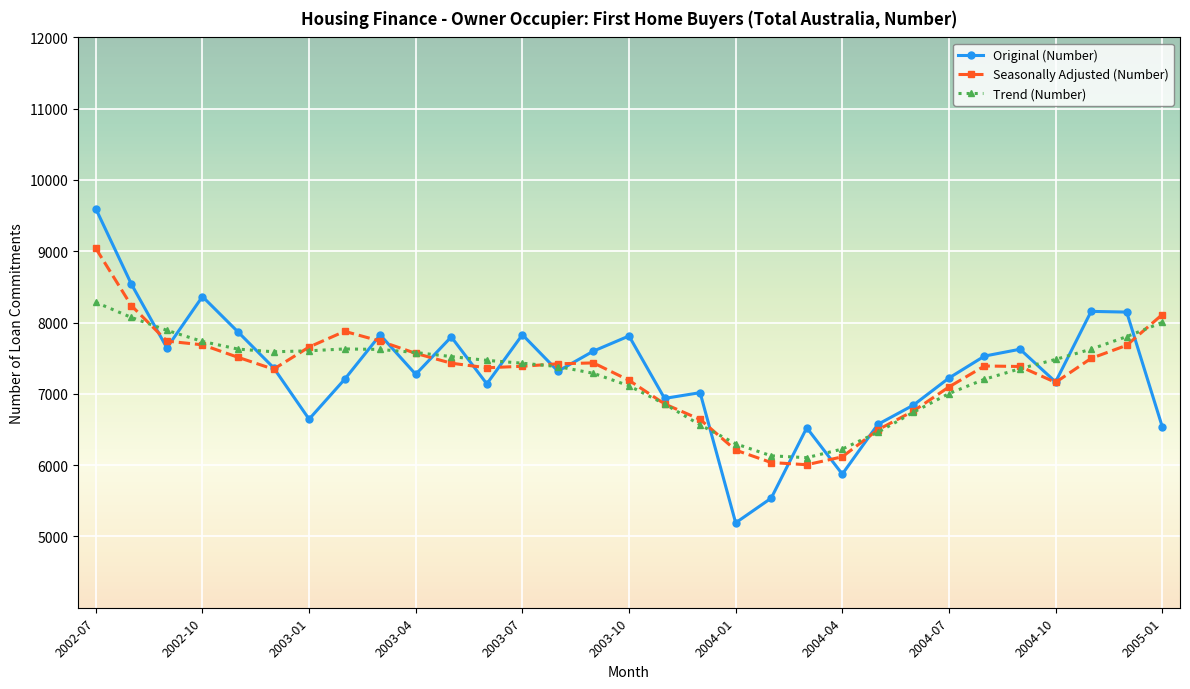

Which series has the widest spread of values?

Original (Number)